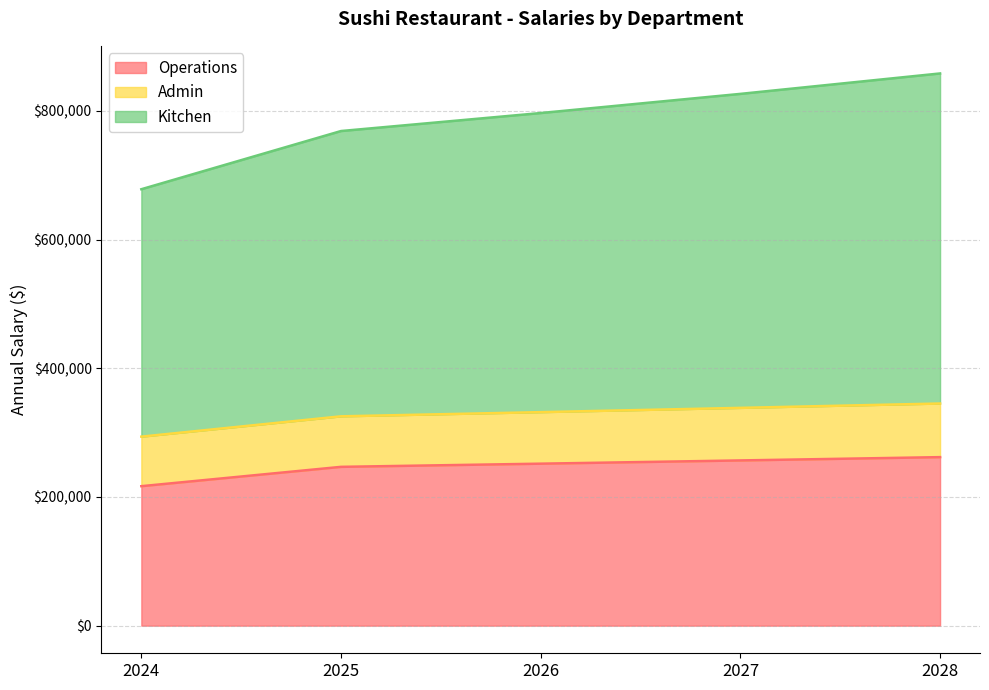

What is the value of the Kitchen point at the 5th from the left?

858284.4